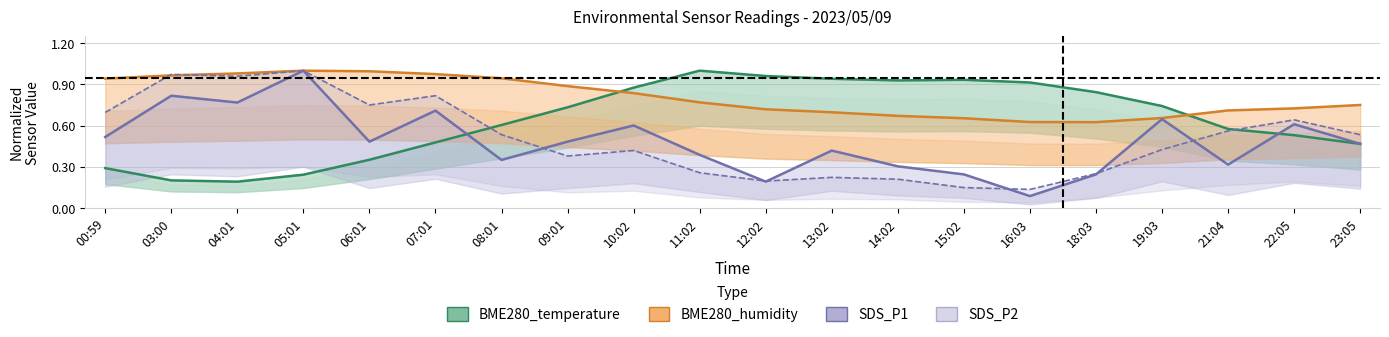

At which category is the sum across all series the highest?

05:01